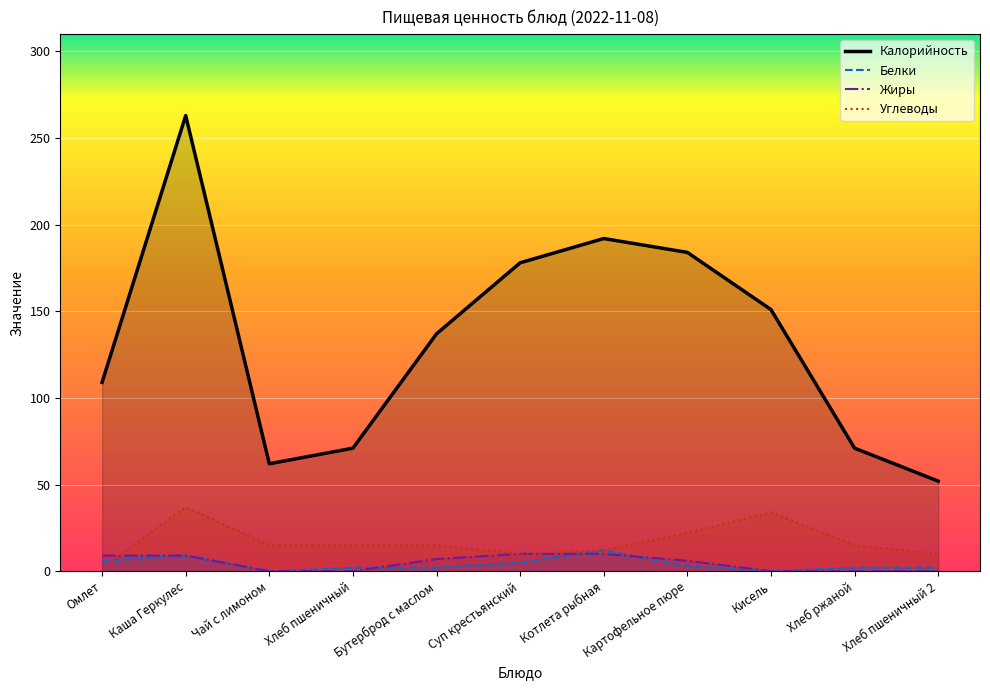

How many data points does each series have?

11